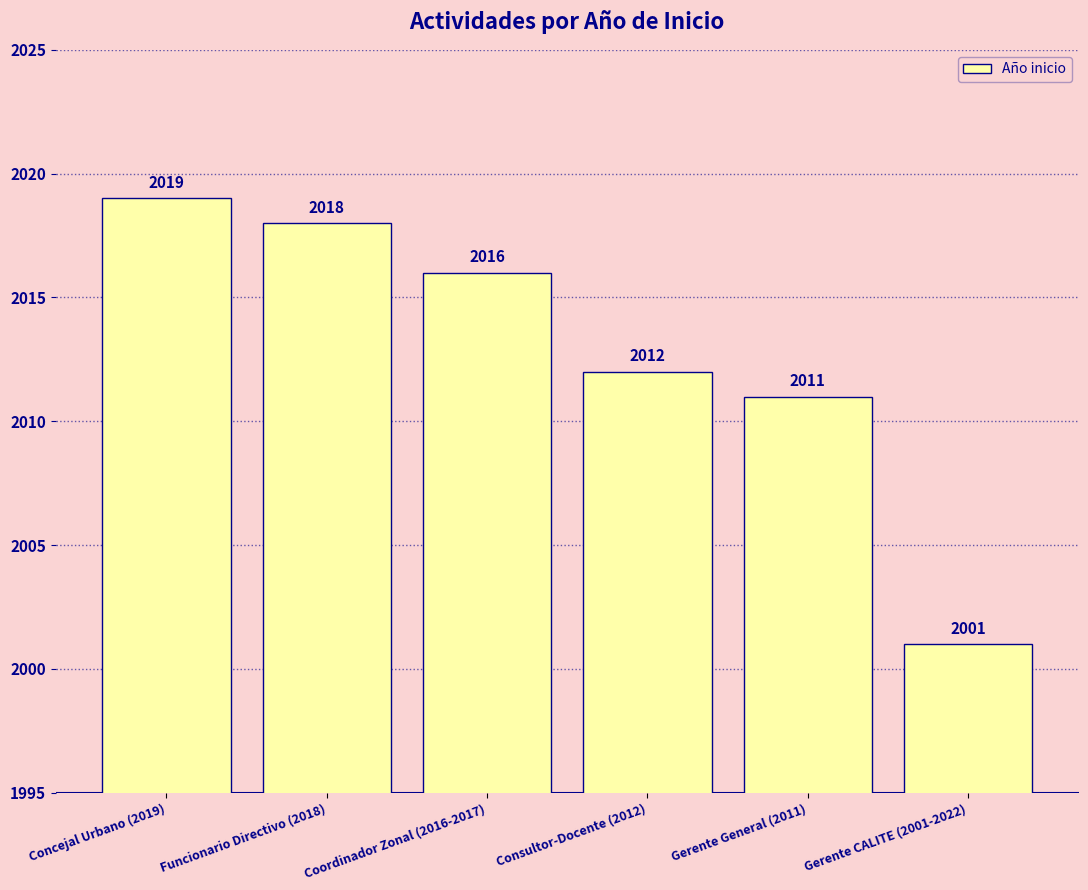

The chart shows a value of 2709 at Gerente General (2011). True or false?

False